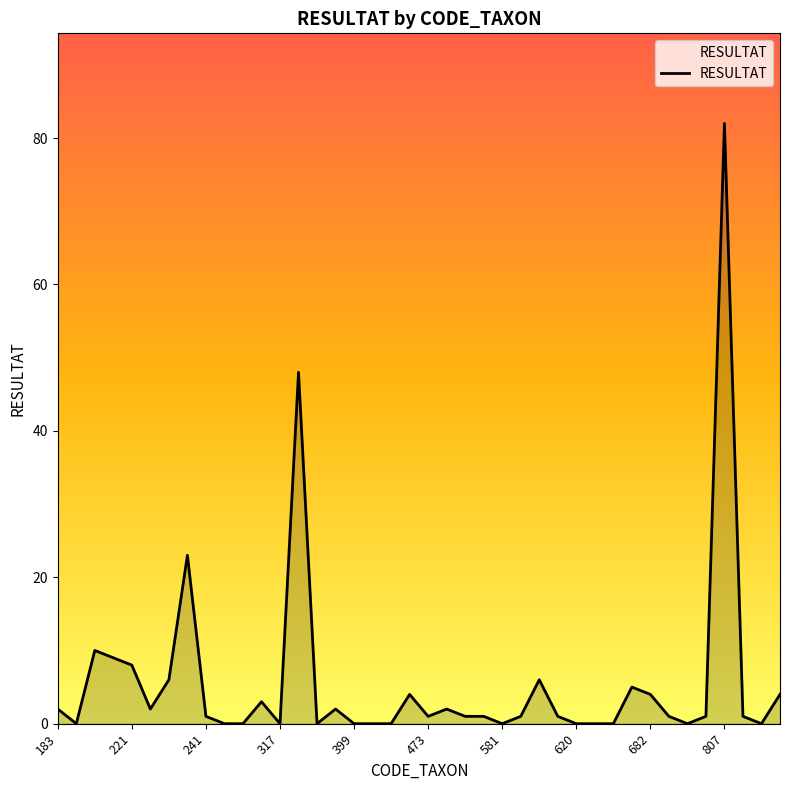

What is the difference between the maximum and minimum values?

82